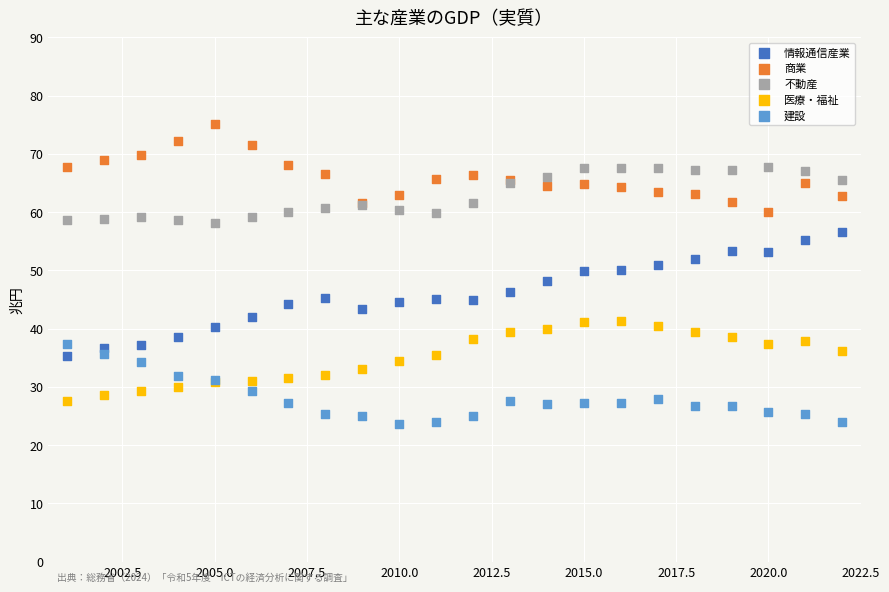

Which series contains the lowest Y value?

建設